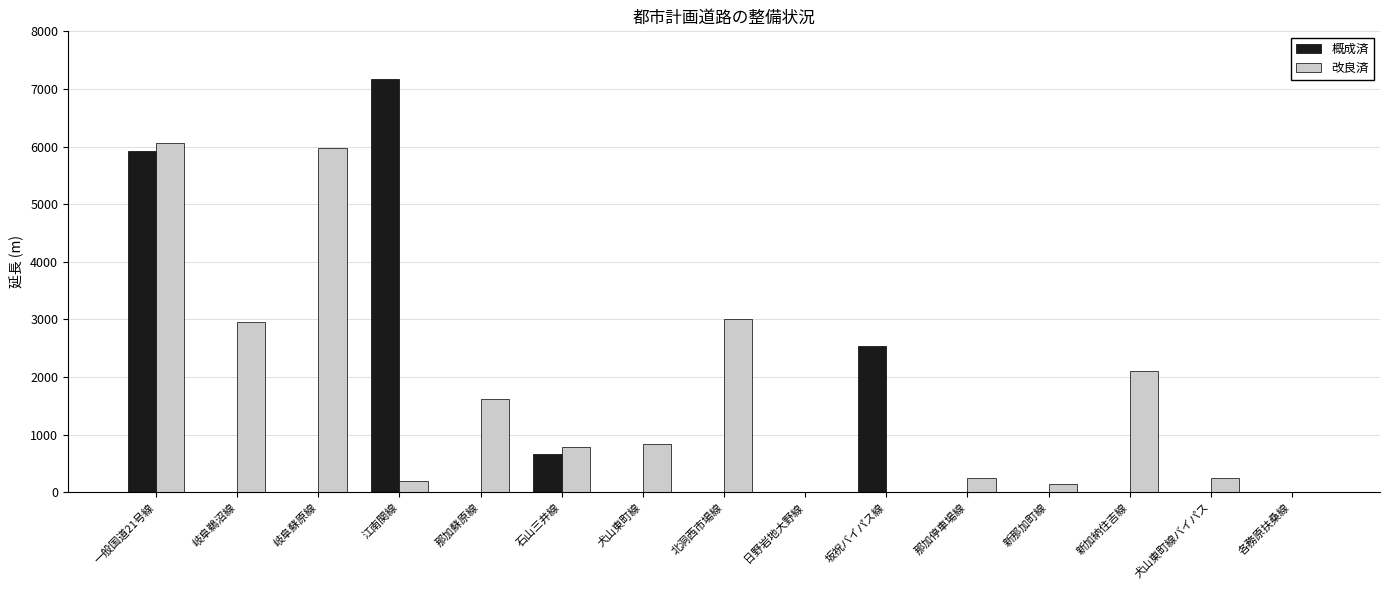

The 概成済 series shows 0 at 岐阜鵜沼線. True or false?

True